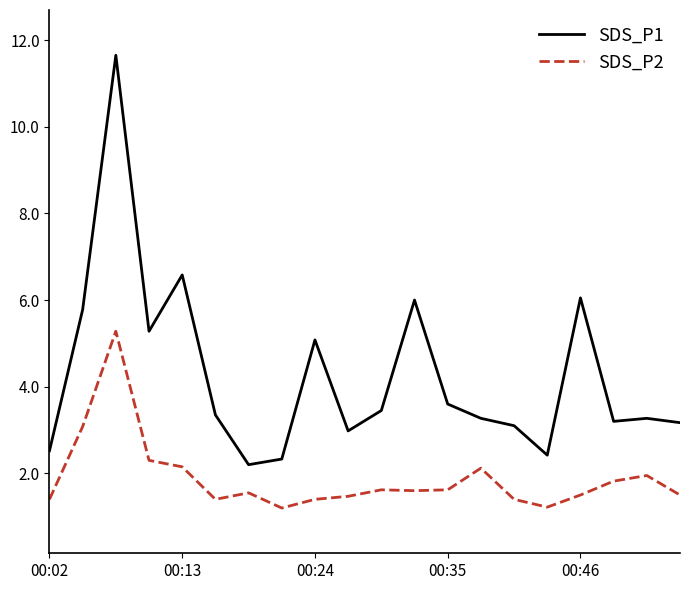

Rank the series by their maximum value, from lowest to highest.

SDS_P2, SDS_P1